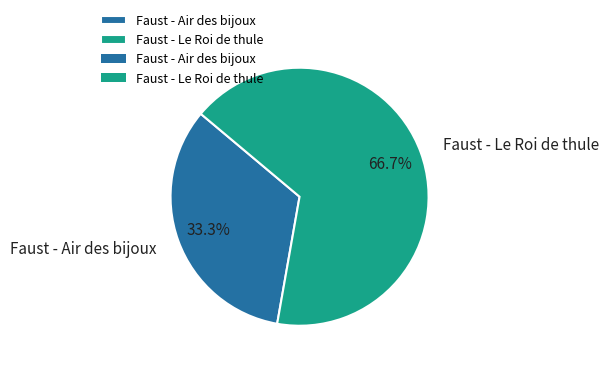

To the nearest percent, what portion does Faust - Le Roi de thule represent?

67%